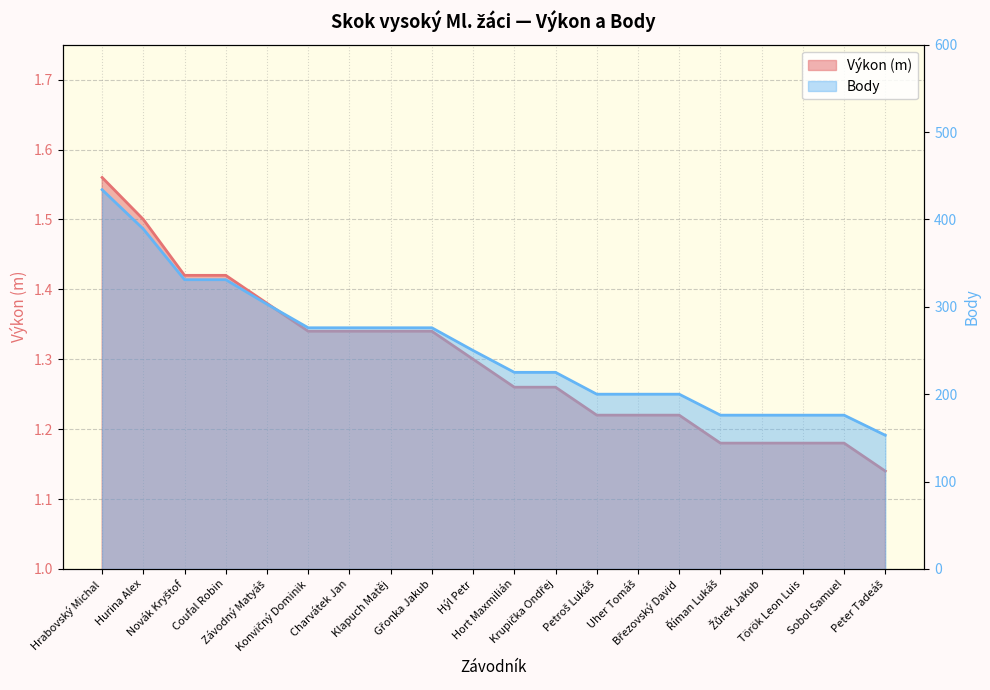

What is the difference between the maximum and second lowest values in the Výkon series?

0.4